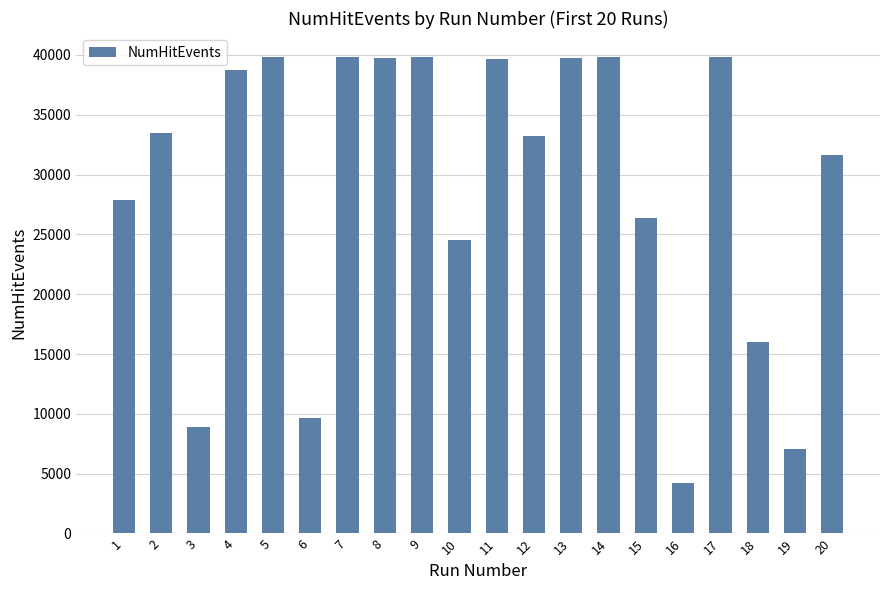

What is the value of the 8th bar from the left?

39779